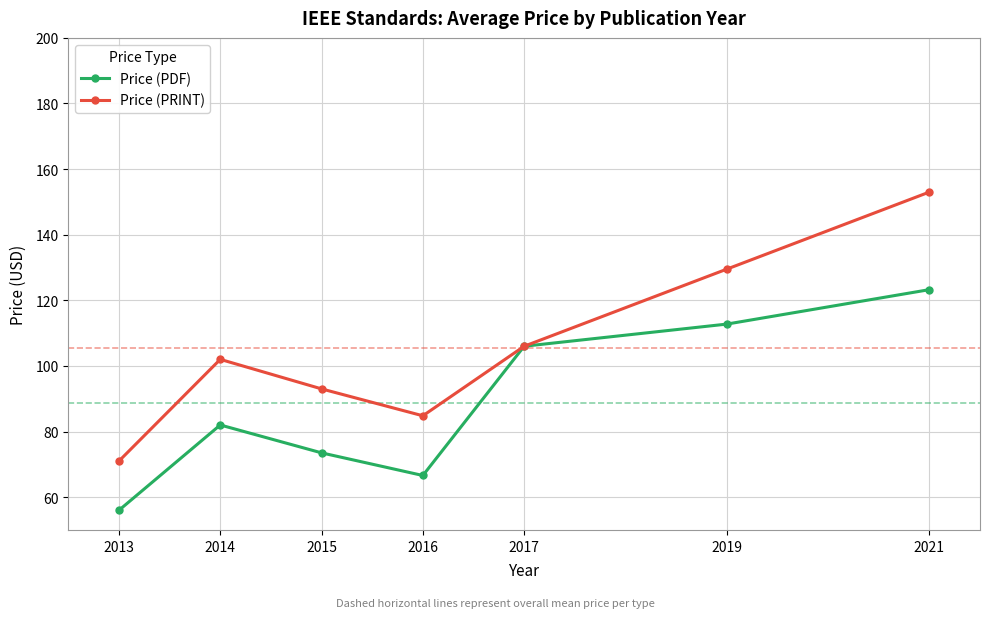

At which category is the sum across all series the highest?

2021